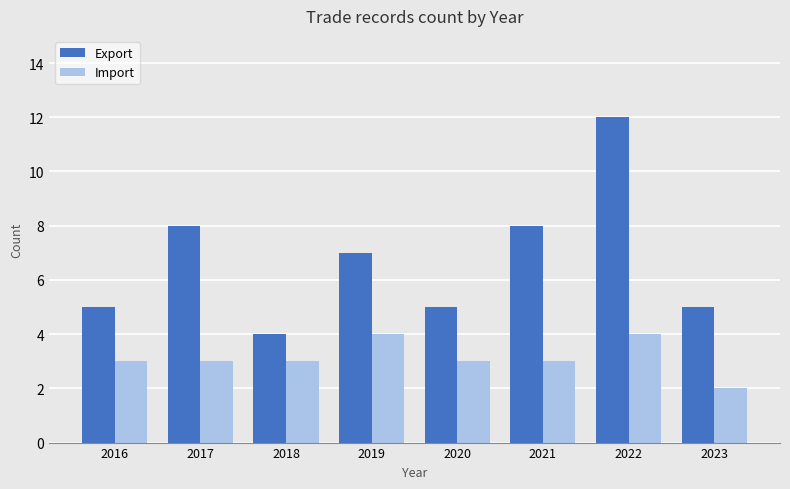

What is the highest value of the Import series?

4